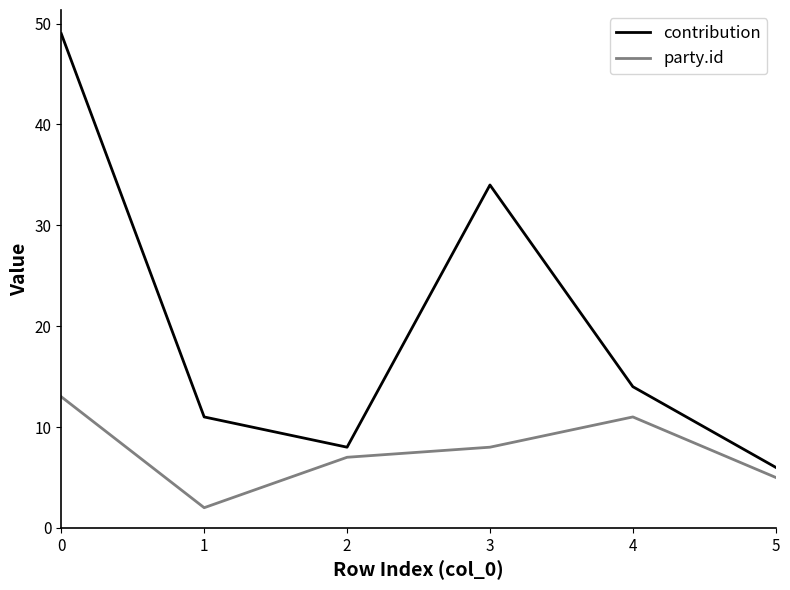

True or false: contribution has more than 2 points higher than both neighbors.

False